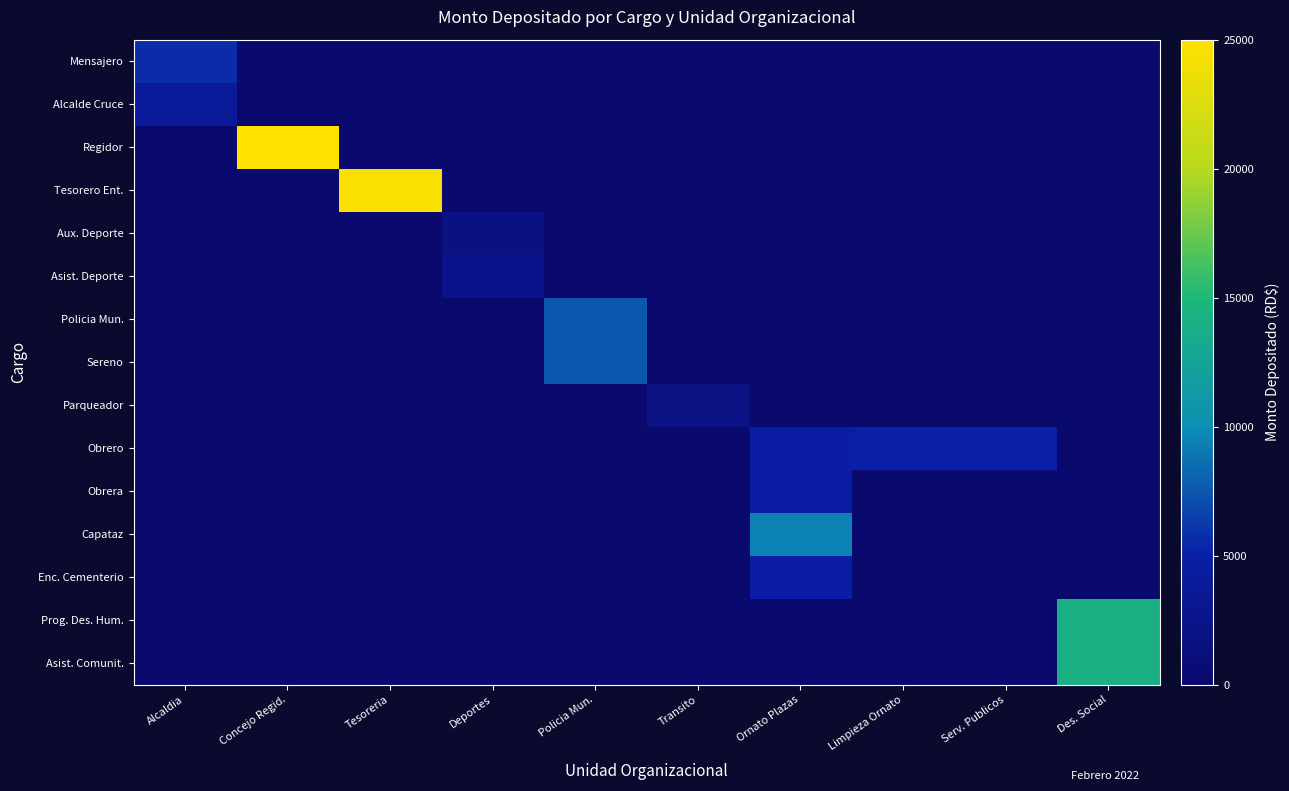

Between Alcaldia and Des. Social, which series saw the biggest shift?

Prog. Des. Hum.